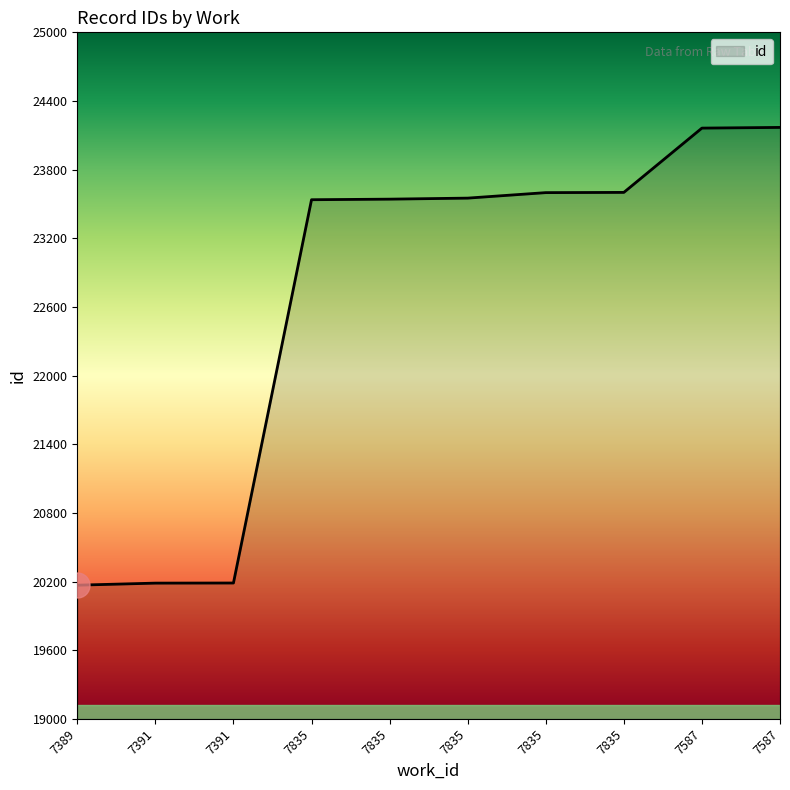

What is the ratio of the value at 7389 to the value at 7391?

1.0